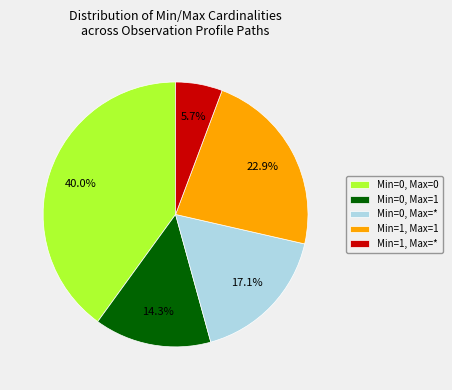

To the nearest percent, what is the average slice percentage?

20%